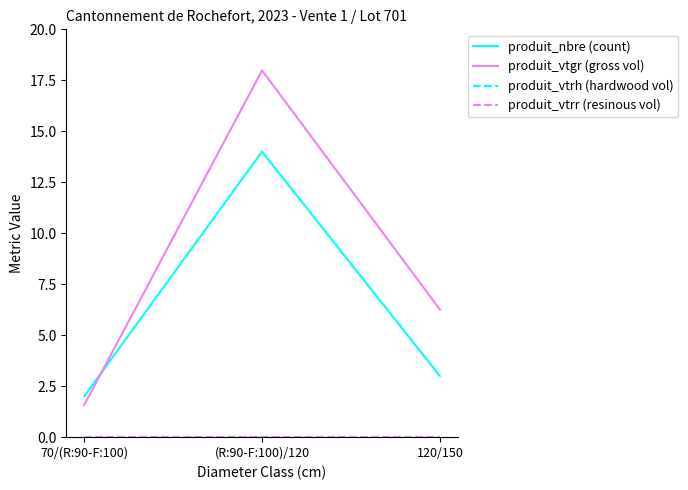

What is the total value across all series at 120/150?

9.3